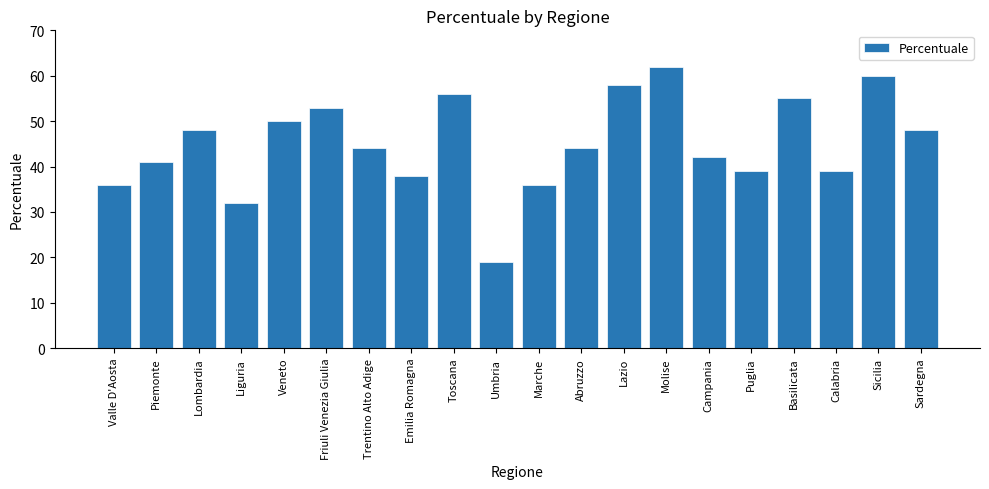

What is the approximate value at Basilicata, to the nearest 10?

60